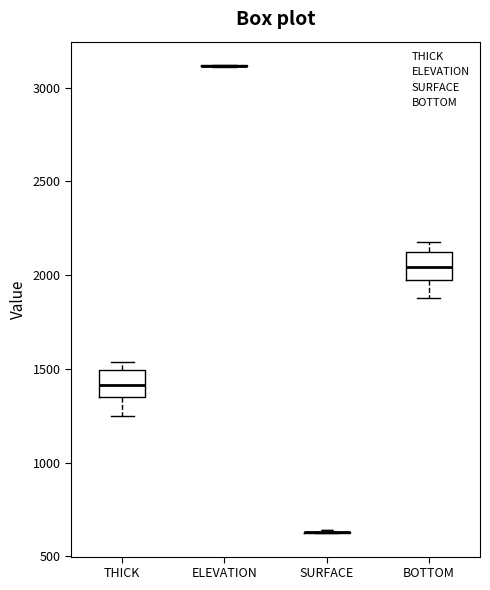

Where is the upper edge of the box for THICK on the y-axis? The values are not printed on the chart, so give them approximately, as read against the axis.

1500